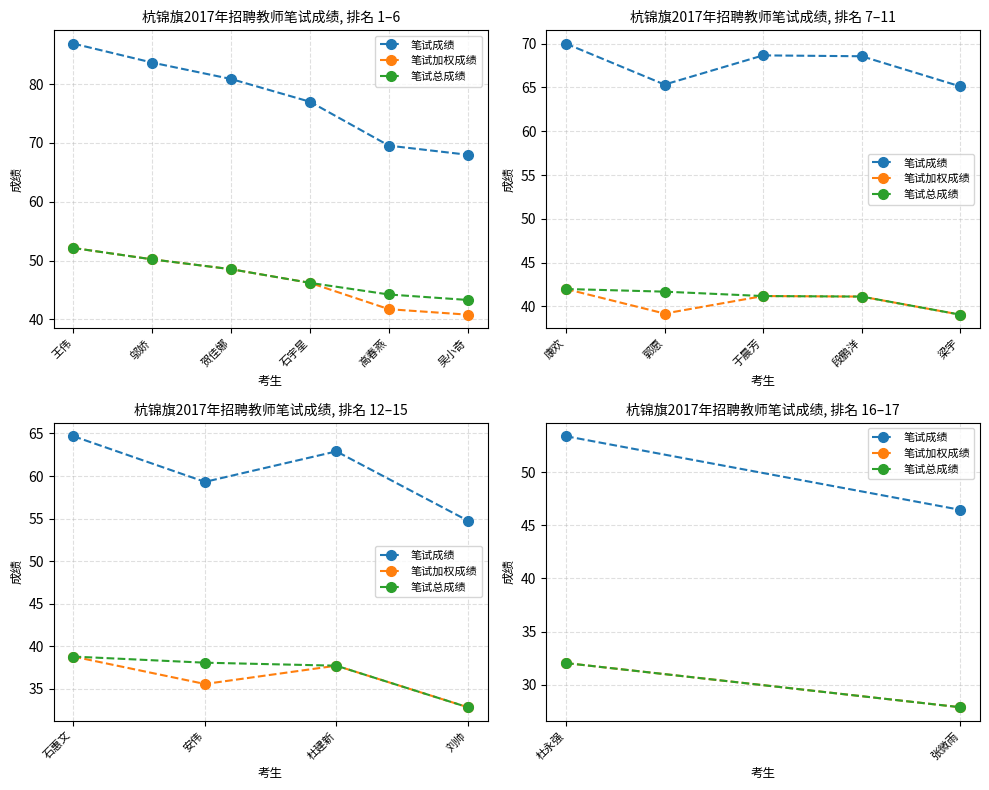

Is this an area chart (filled region under the line)?

No